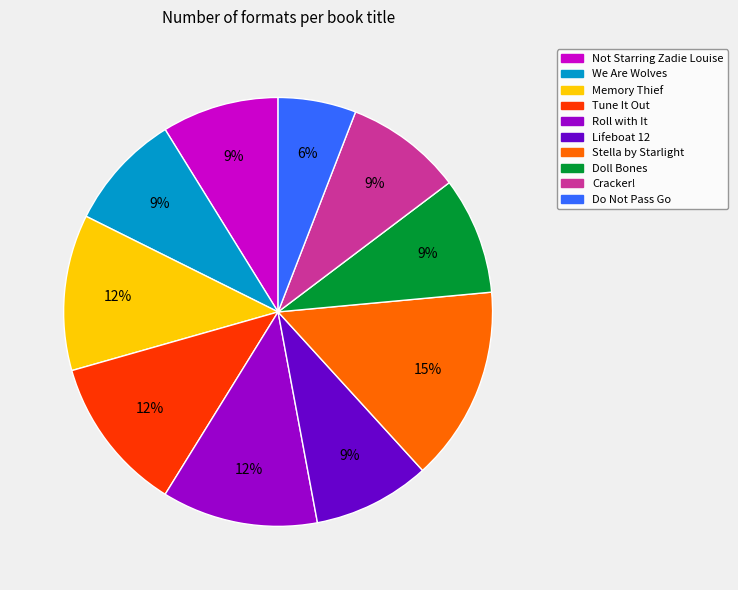

Combined, do We Are Wolves and Do Not Pass Go account for over 50%?

No